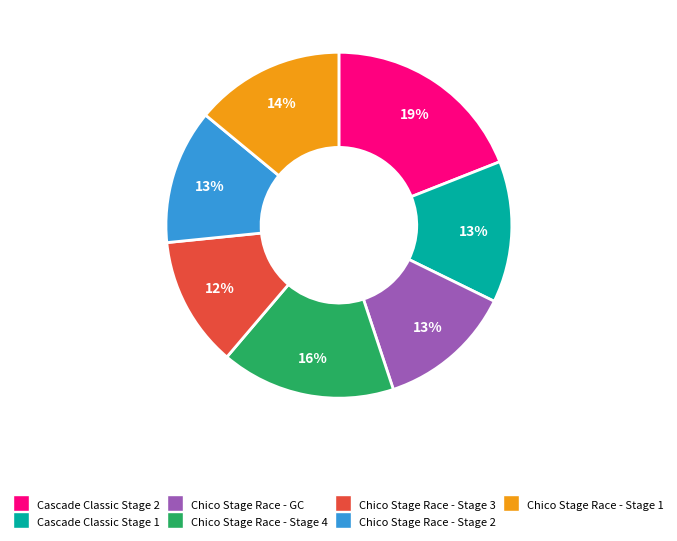

To the nearest percent, what is the difference between the largest and smallest slice percentages?

7%